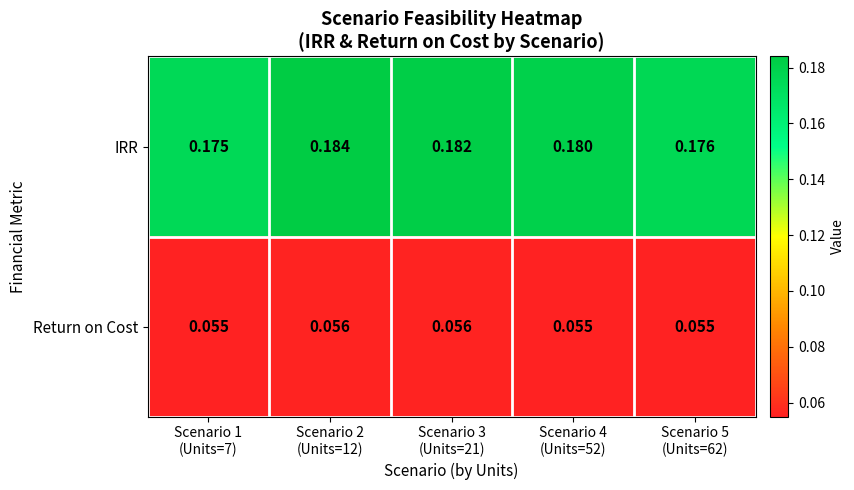

Which series has the widest spread of values?

IRR